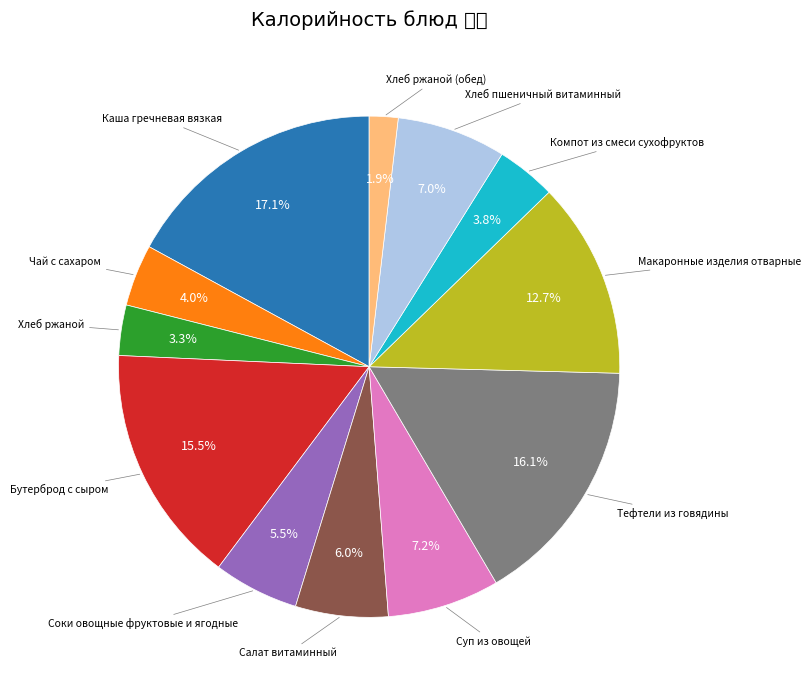

To the nearest percent, what portion does Компот из смеси сухофруктов represent?

4%